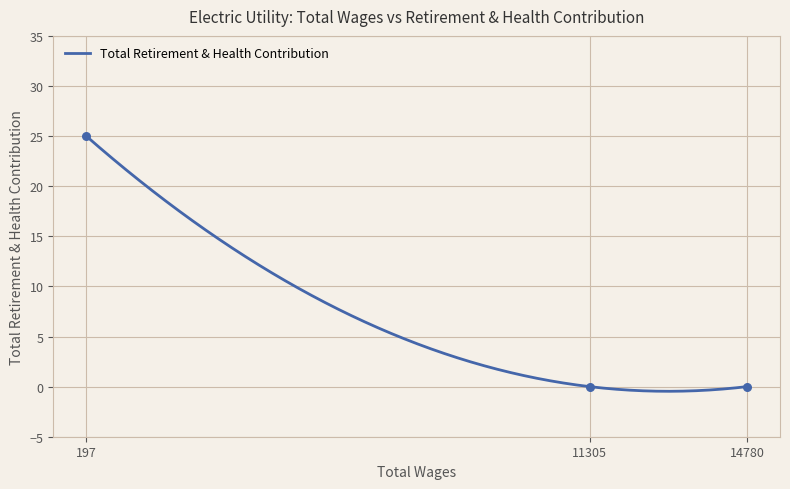

Which has a higher value, 197.0 or 14780.0?

197.0